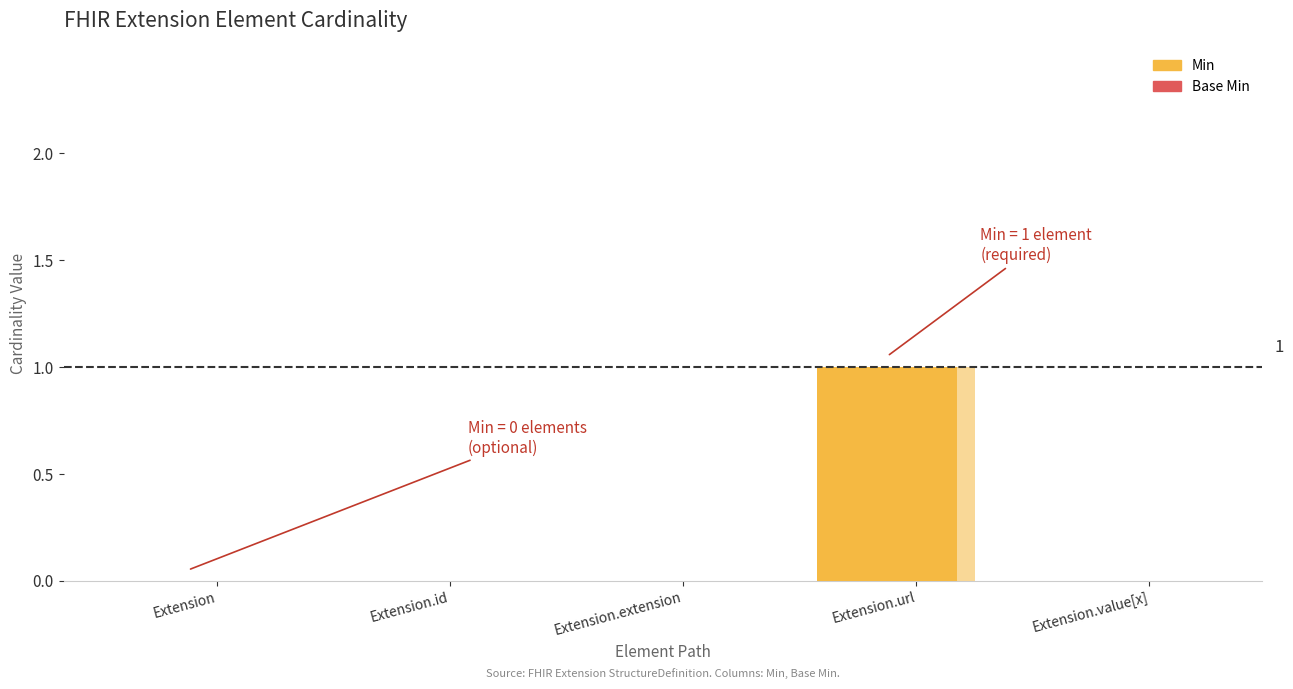

Which has a higher value, Extension.extension or Extension?

Extension.extension